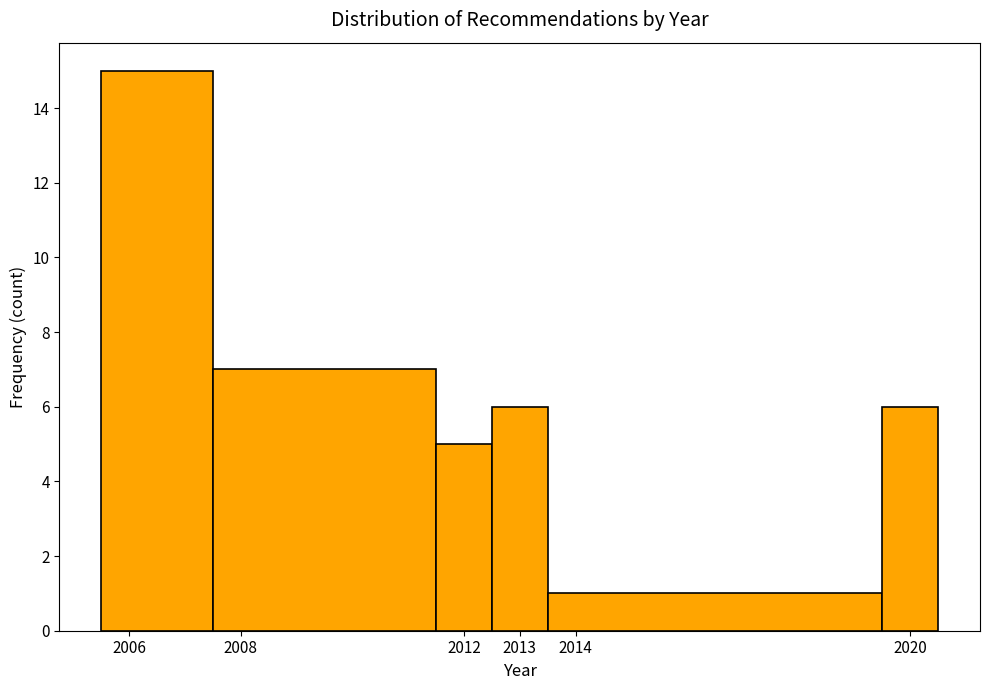

Reading left to right, transcribe this chart: for each bar, give the range it covers on the x-axis and its height. The values are not printed on the chart, so give them approximately, as read against the axis.

2005.5 to 2007.5: 15
2007.5 to 2011.5: 7
2011.5 to 2012.5: 5
2012.5 to 2013.5: 6
2013.5 to 2019.5: 1
2019.5 to 2020.5: 6